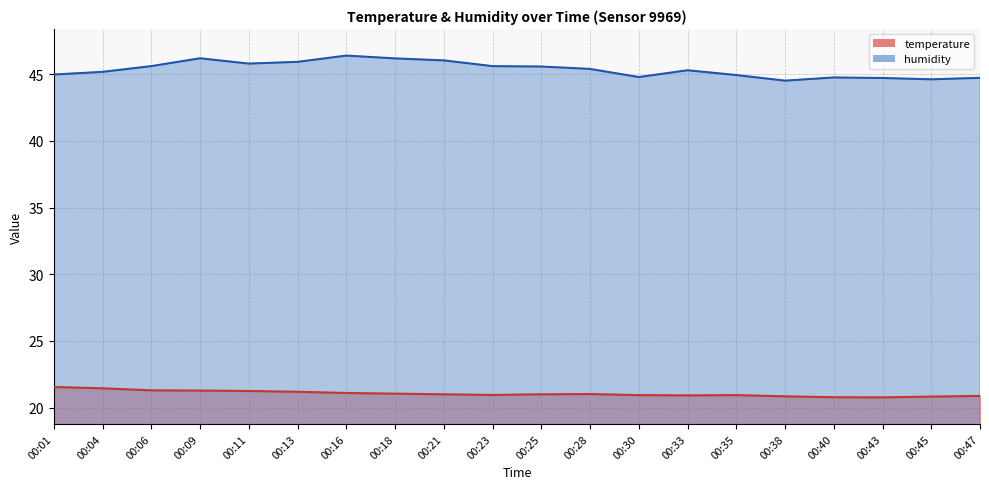

At which category does temperature reach its first local peak?

00:28